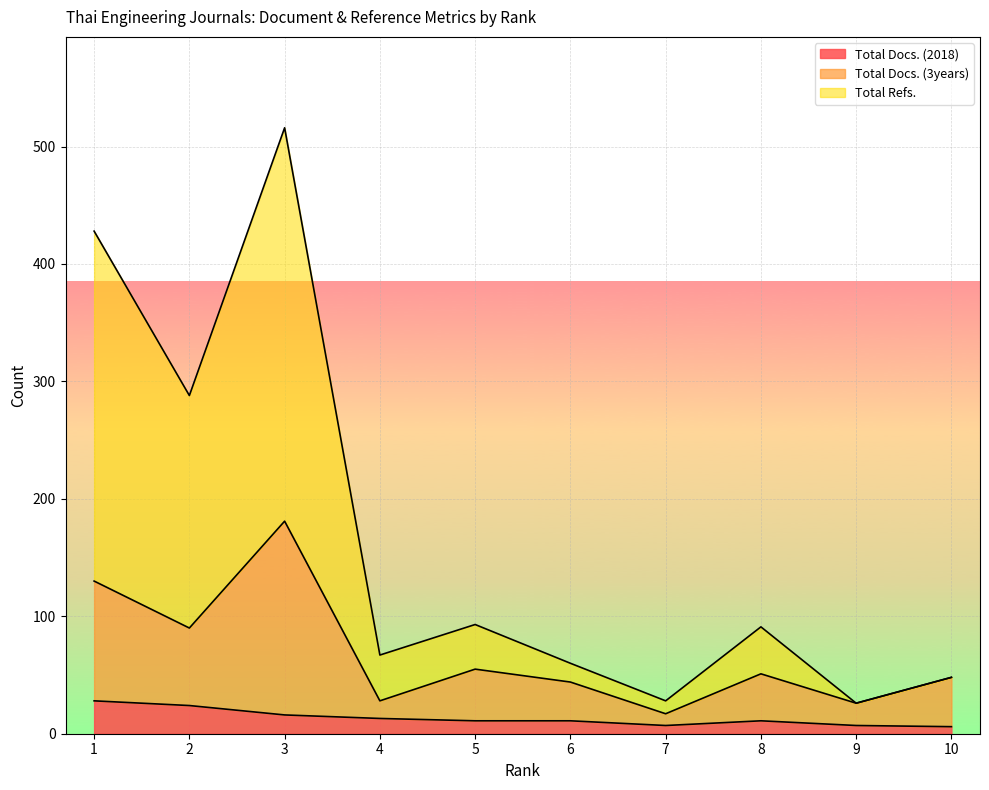

What is the difference between the Total Refs. values at 5 and 2?

195